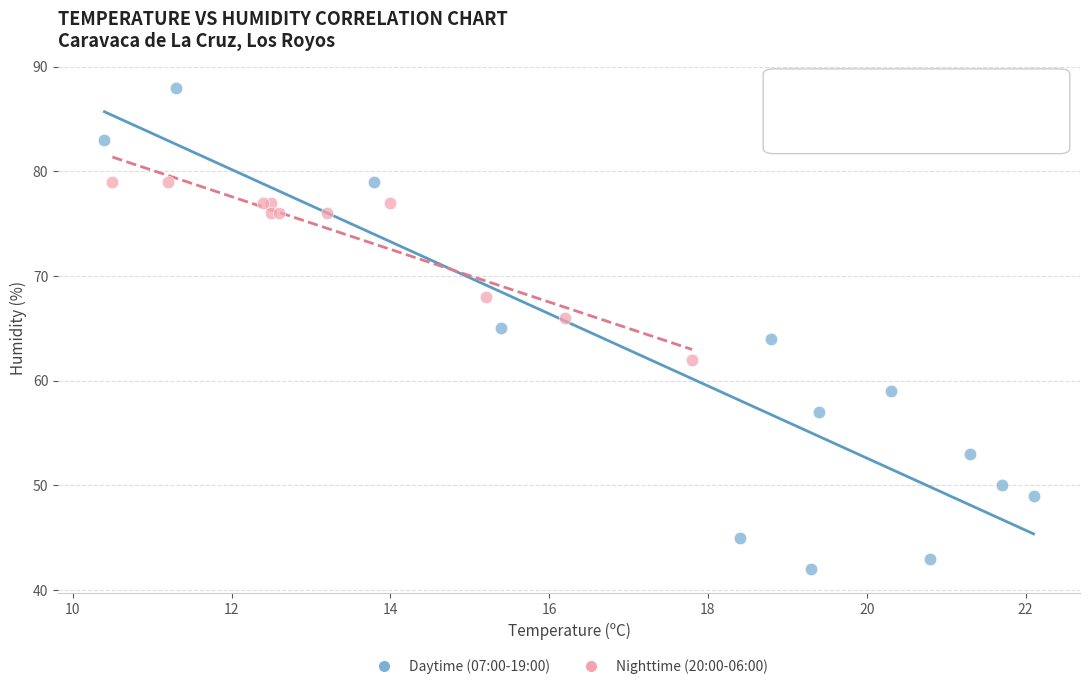

Which series has the widest spread of Y values?

Daytime (07:00-19:00)